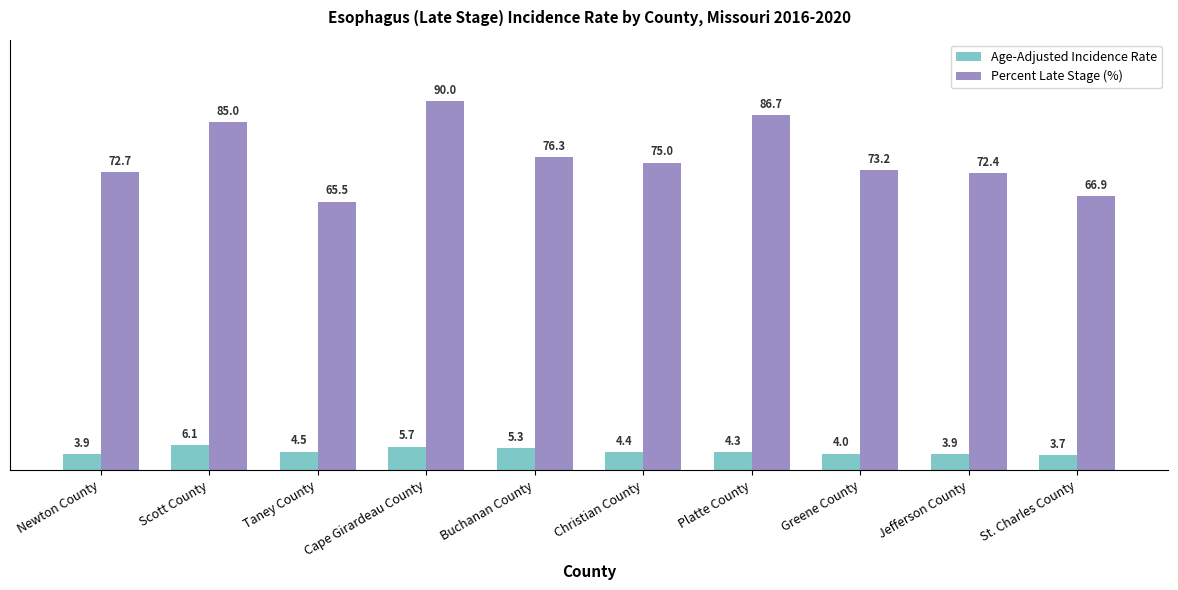

What is the sum of all Percent Late Stage (%) values?

763.7